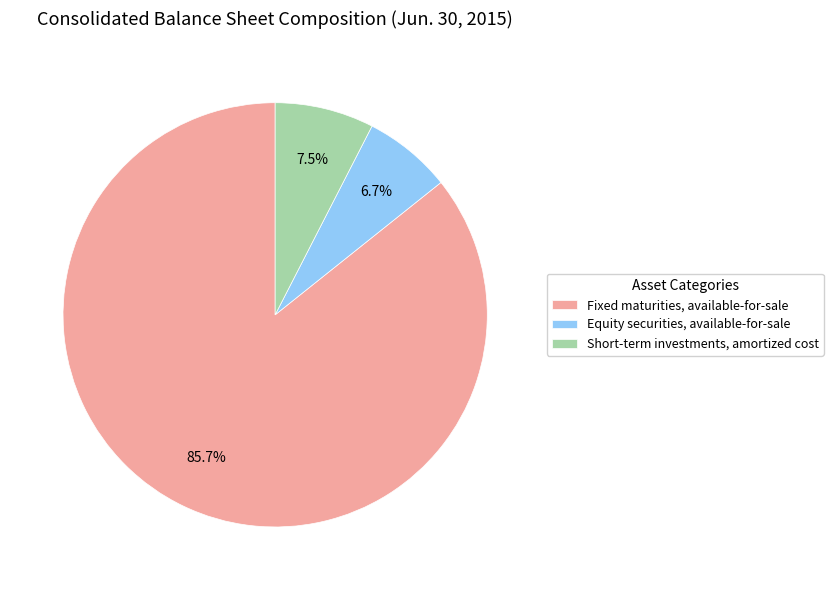

True or false: Short-term investments, amortized cost accounts for 18% of the total.

False